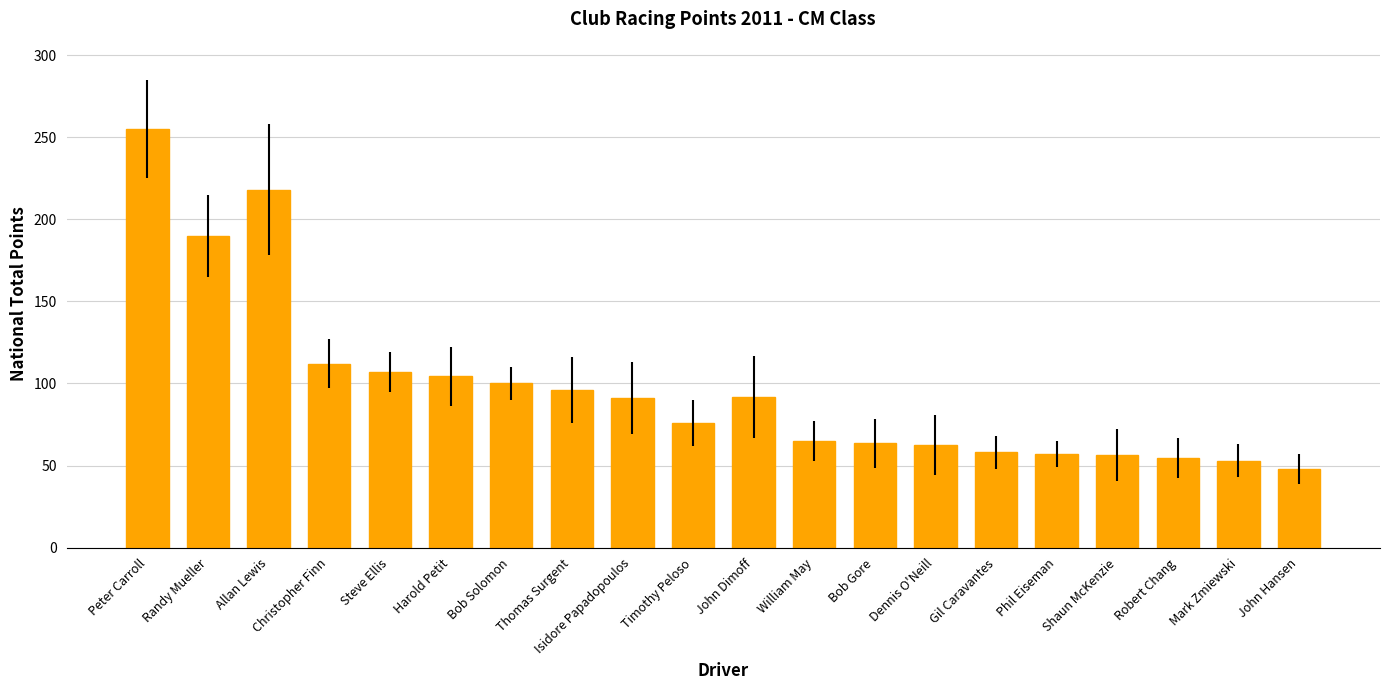

What position from the left is Christopher Finn?

4